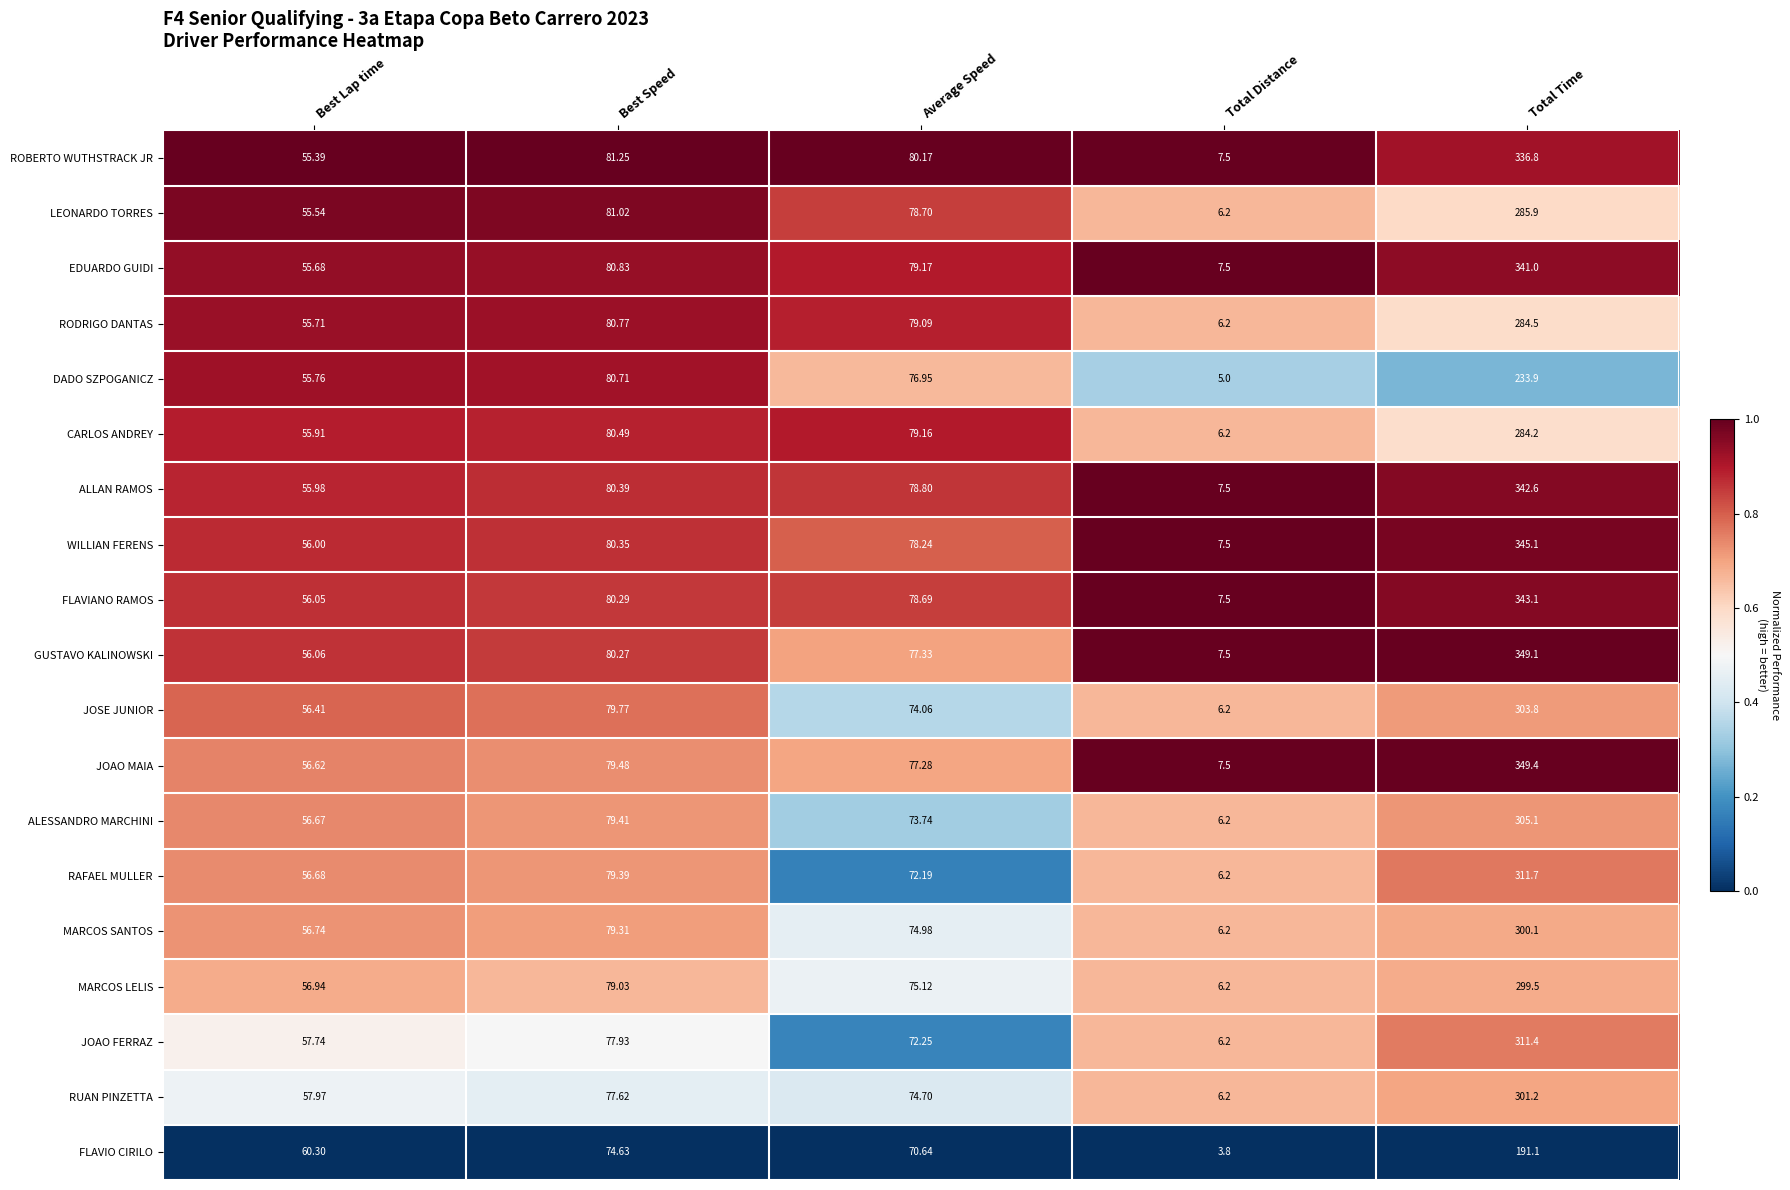

What is the spread (max minus min) of values at Average Speed?

9.5